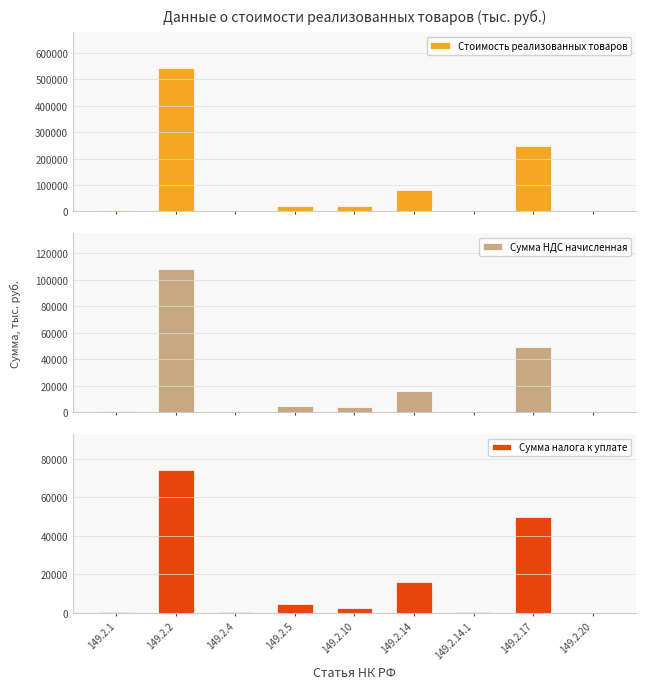

What is the maximum value shown in the chart?

542015